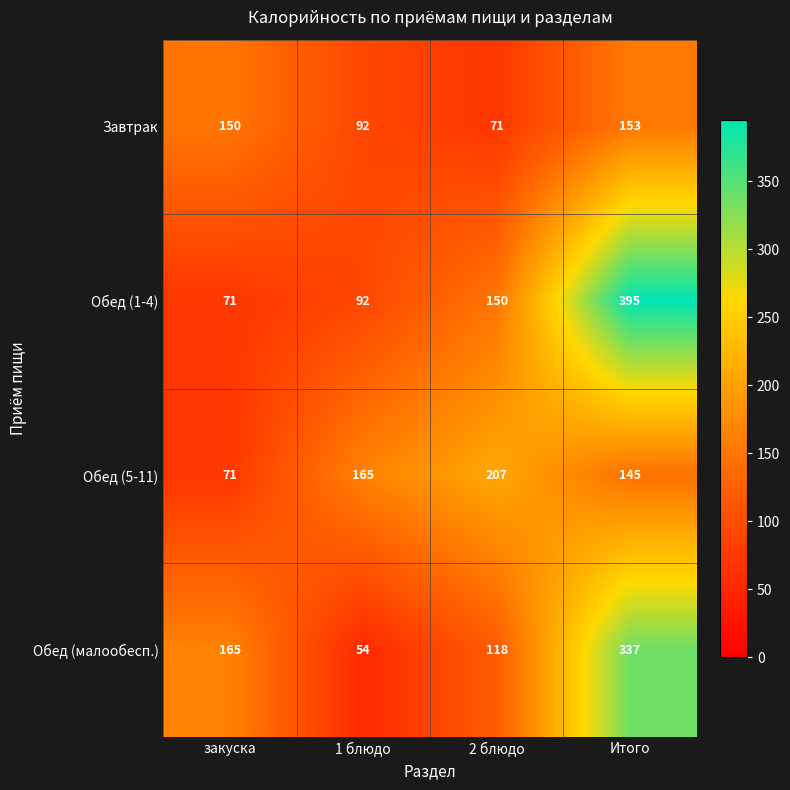

At which category is the sum across all series the highest?

Итого